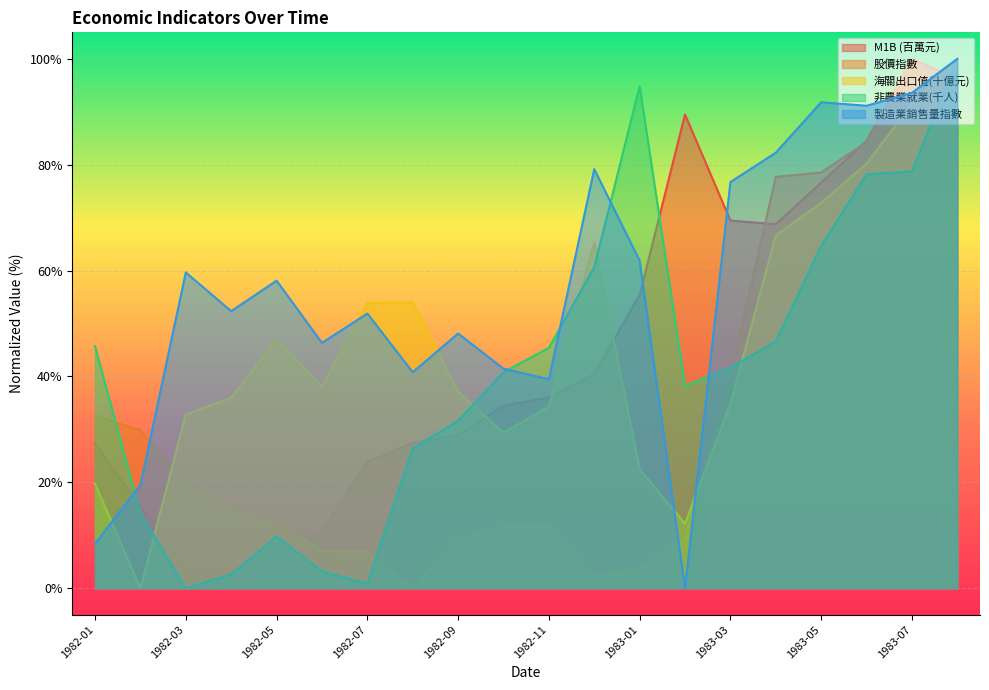

Which series has the largest total across all categories?

製造業銷售量指數